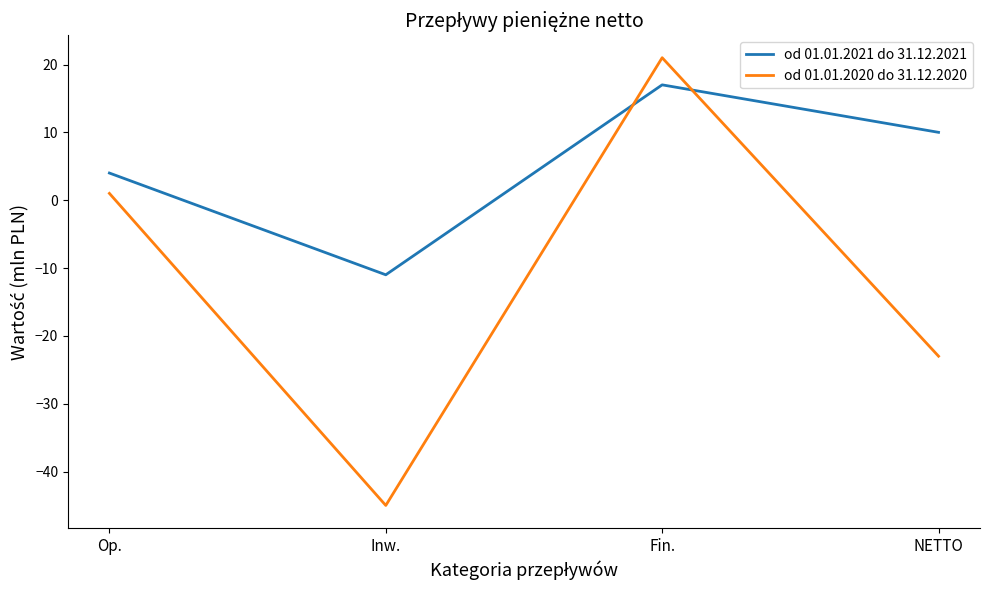

List the labels in order of od 01.01.2021 do 31.12.2021 value, smallest first.

Inw., Op., NETTO, Fin.